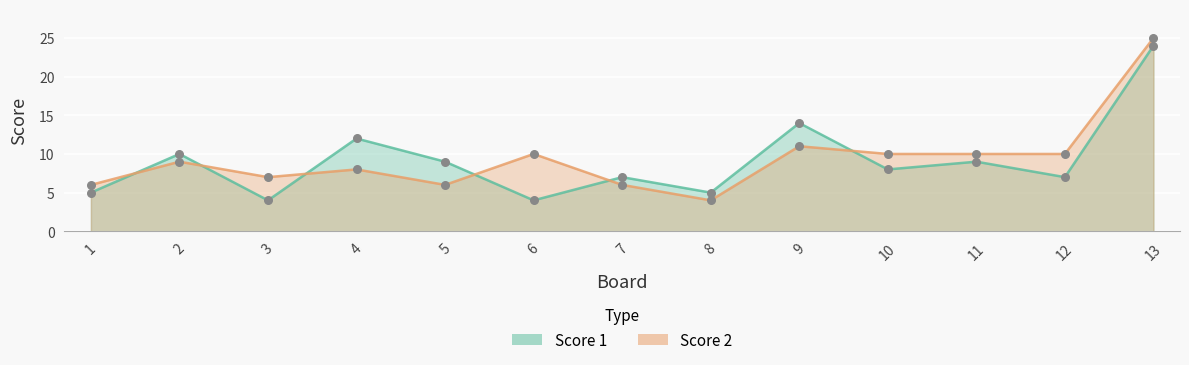

Which series contains the lowest Y value?

Score 1